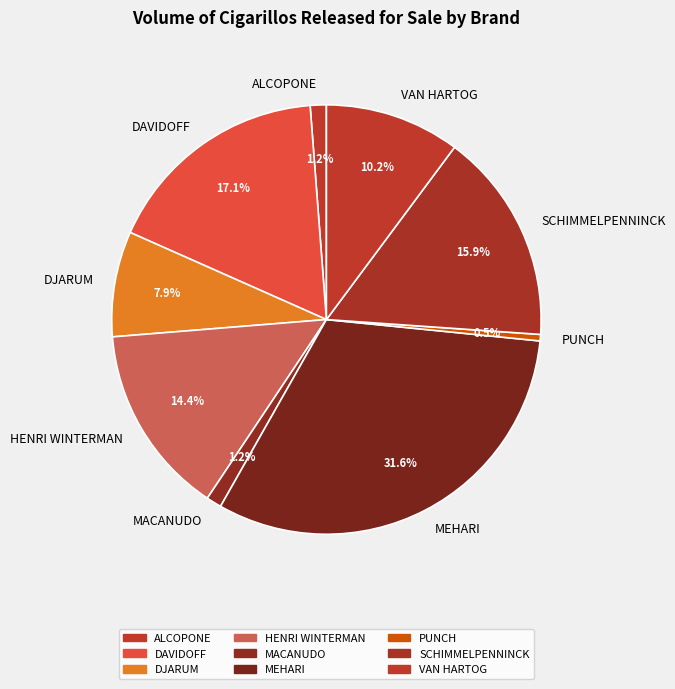

True or false: HENRI WINTERMAN accounts for 14% of the total.

True